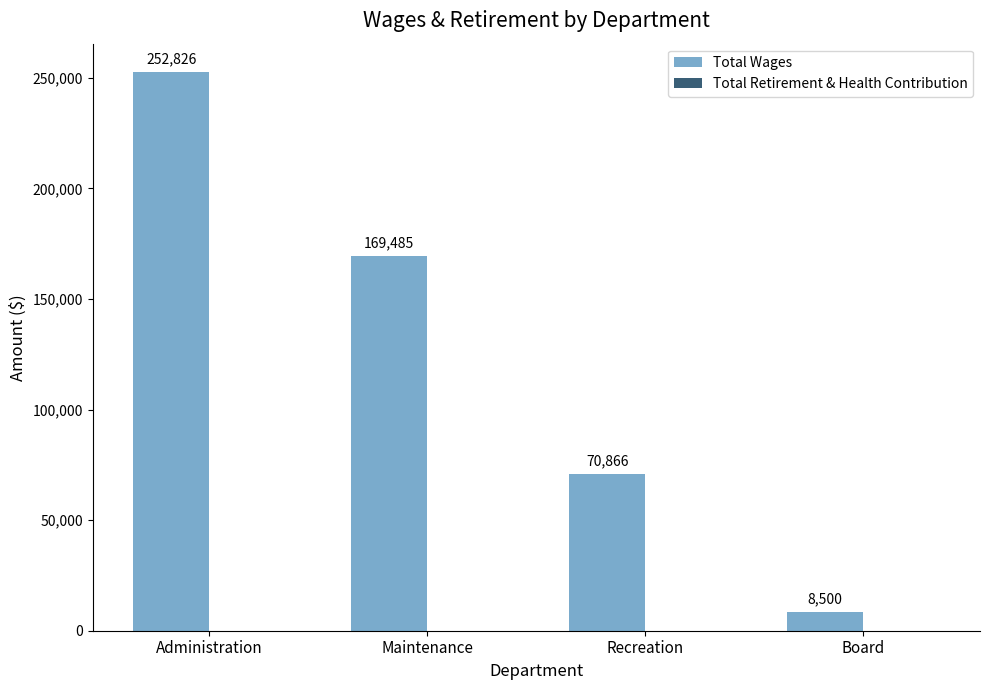

Reading left to right, extract all data points from this chart.

252826	169485	70866	8500